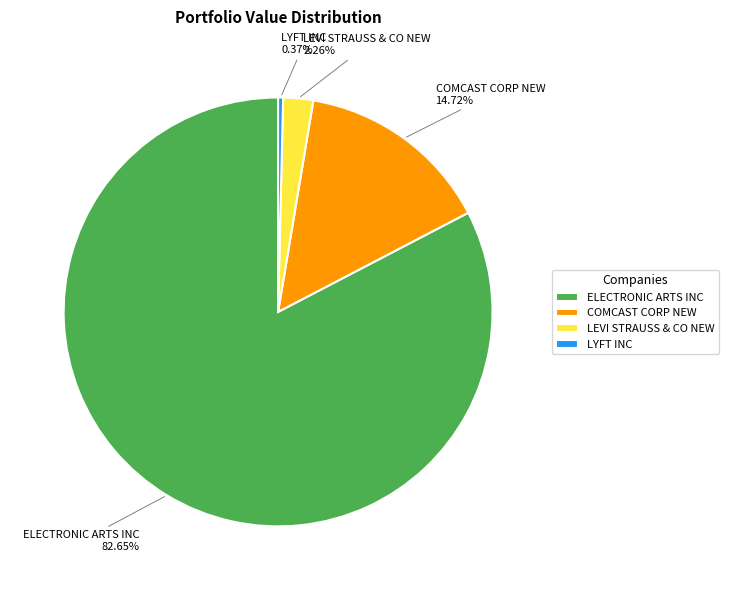

To the nearest percent, what is the difference between the COMCAST CORP NEW and LYFT INC slice percentages?

14%